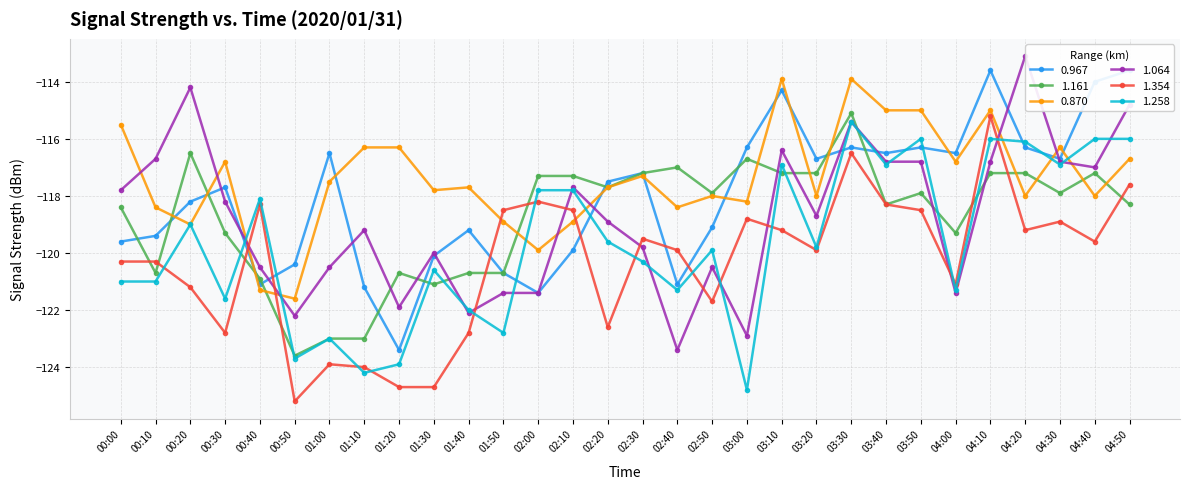

Which category has the highest value in the 0.870 series?

03:10